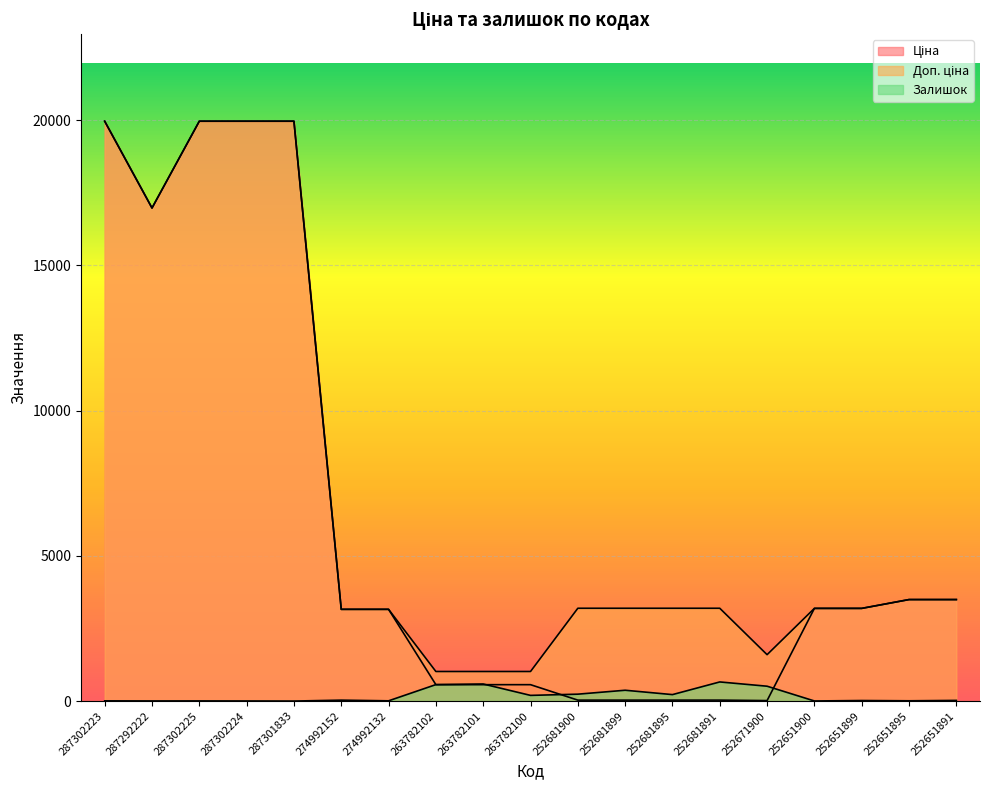

What are all the series names shown in the legend?

Ціна, Доп. ціна, Залишок